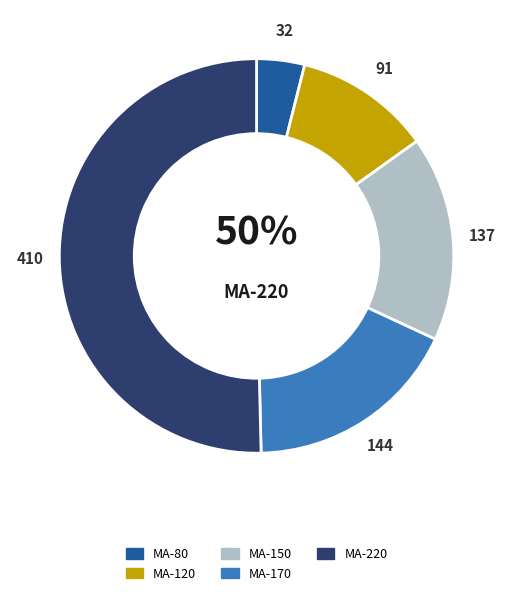

What is the ratio of the value at MA-120 to the value at MA-150?

0.7